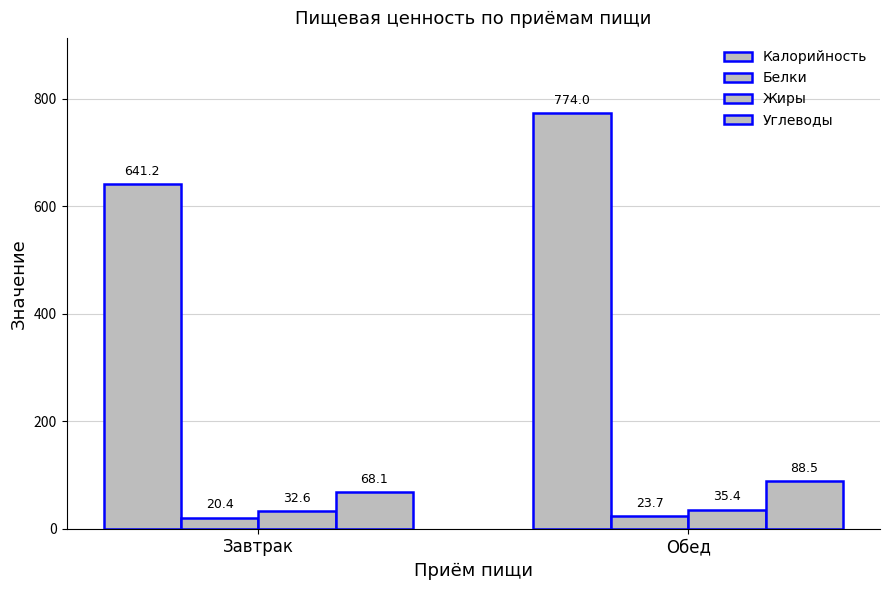

Which series has the widest spread of values?

Калорийность